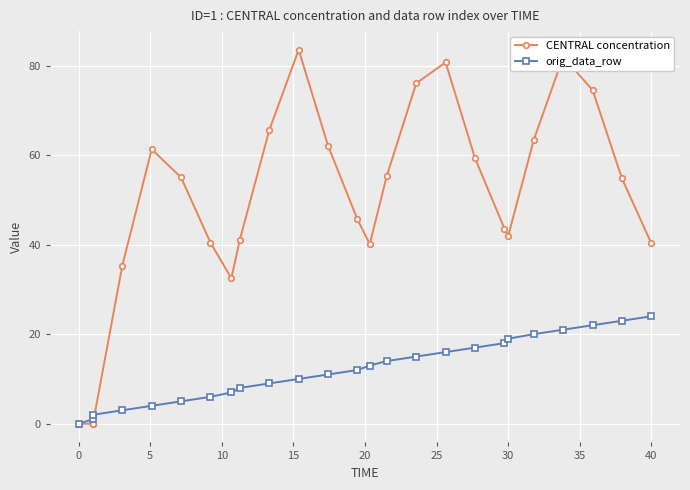

What is the sum of all CENTRAL concentration values?

1234.6